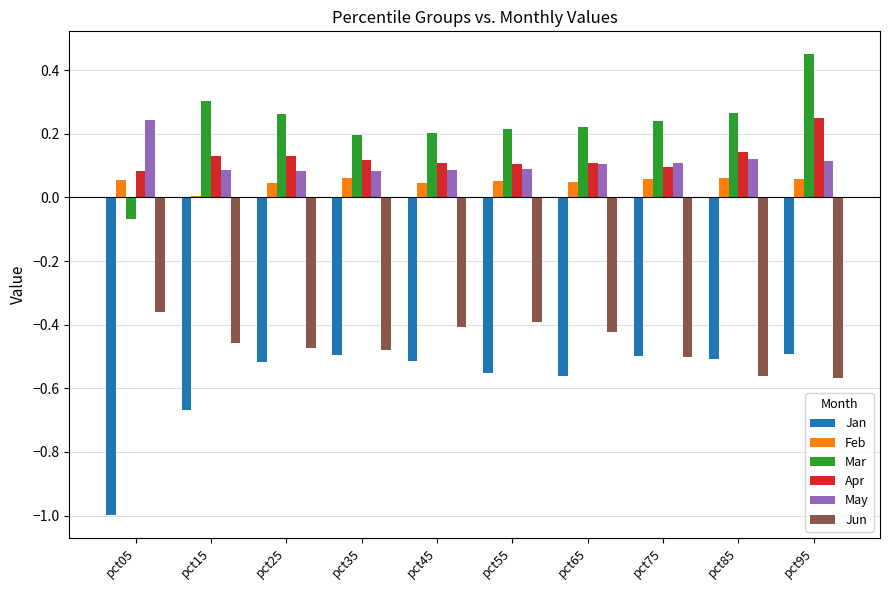

The Jun series shows -0.5 at pct35. True or false?

True